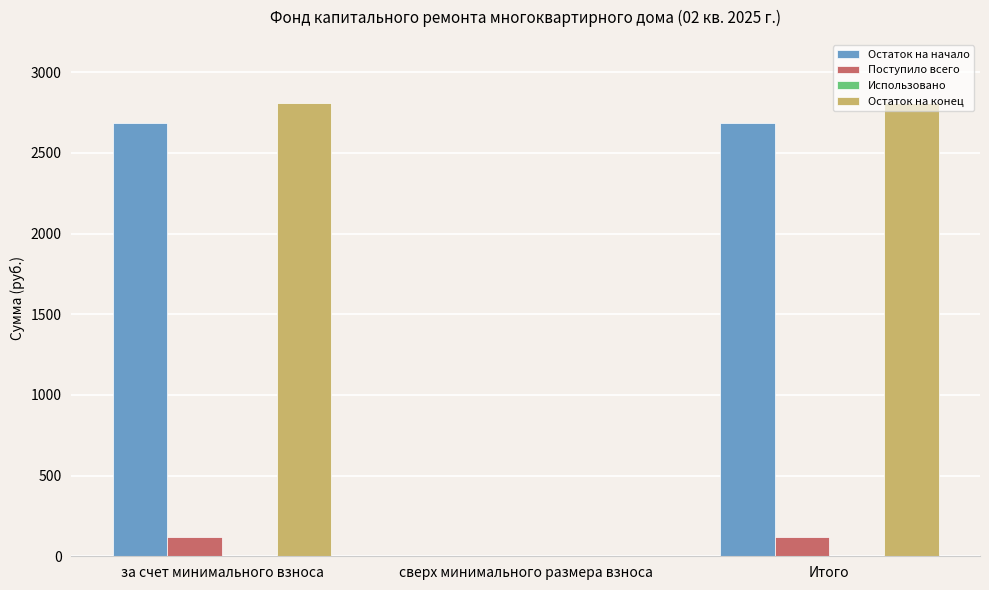

What is the total value across all series at за счет минимального взноса?

5612.9